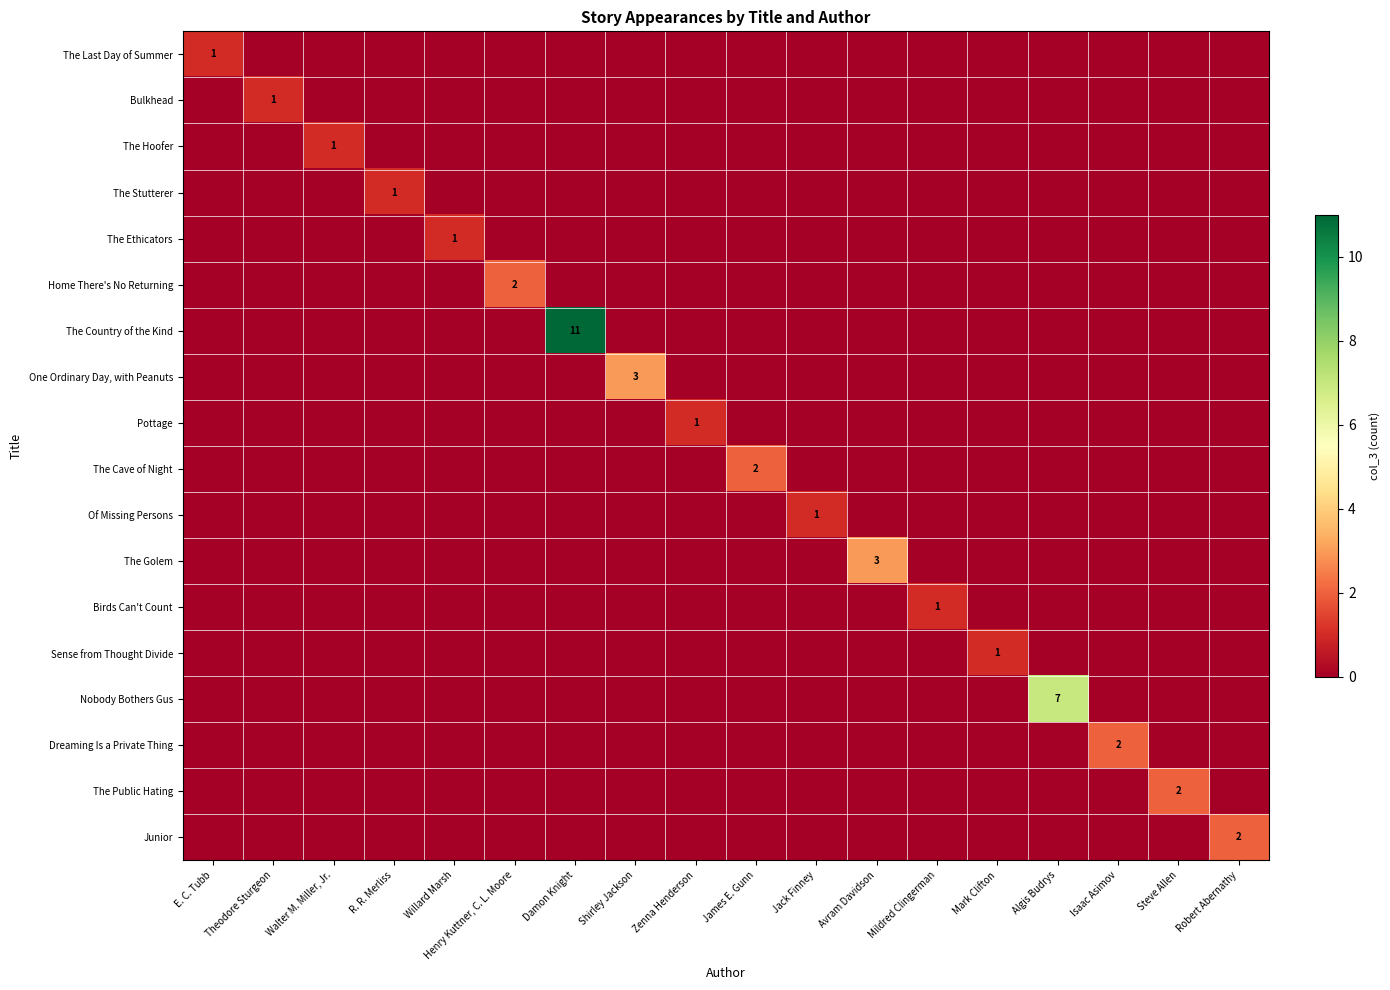

Which category has the highest value across all series?

Damon Knight